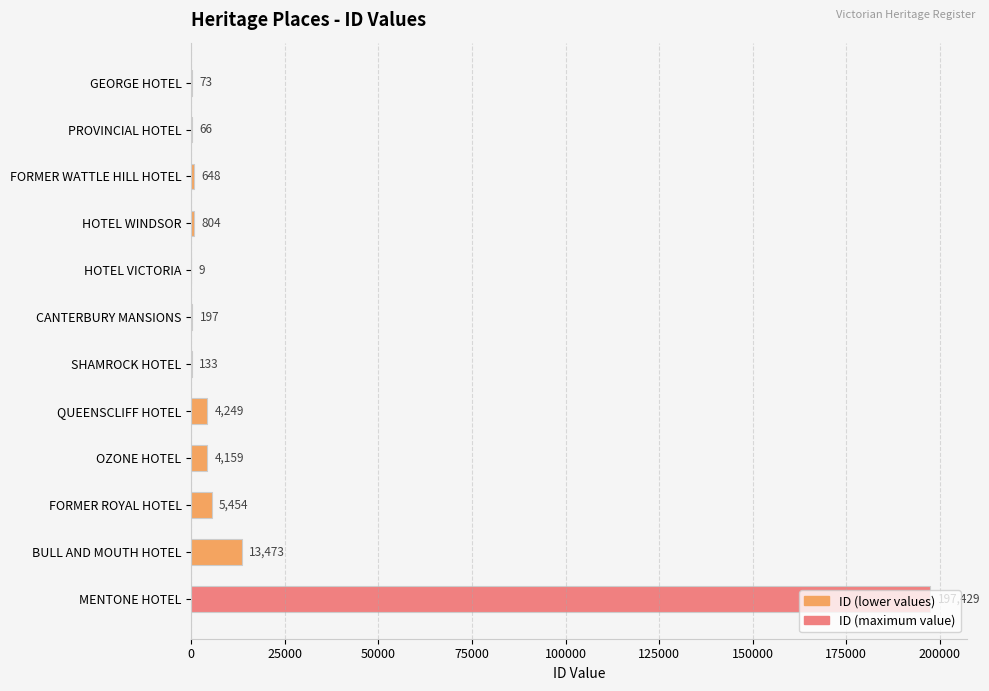

True or false: the data shows 9 at HOTEL VICTORIA.

True